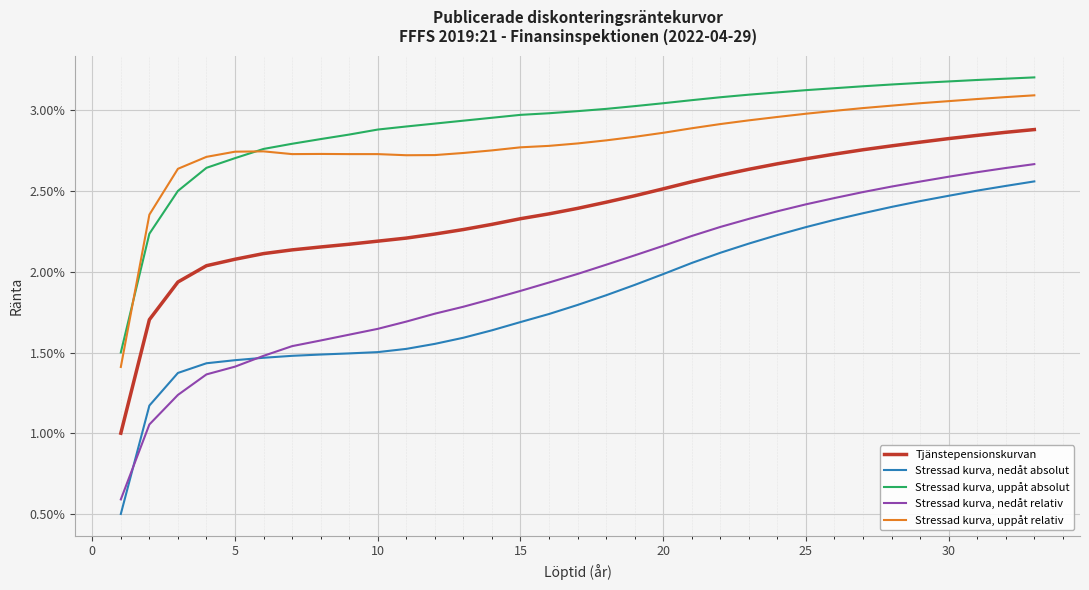

What are all the series names shown in the legend?

Tjänstepensionskurvan, Stressad kurva, nedåt absolut, Stressad kurva, uppåt absolut, Stressad kurva, nedåt relativ, Stressad kurva, uppåt relativ